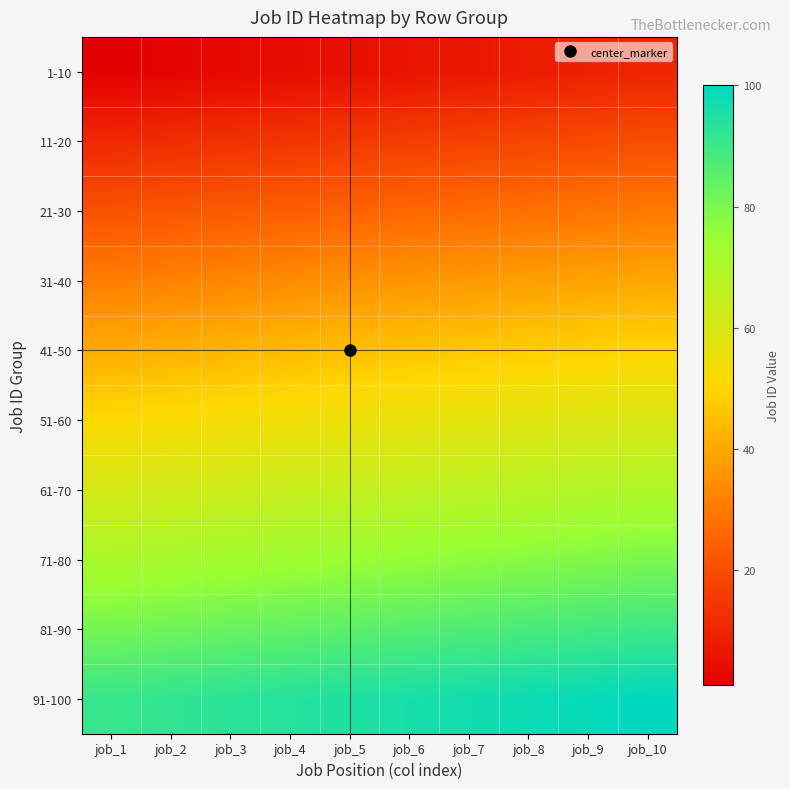

Count the number of data series in this chart.

10